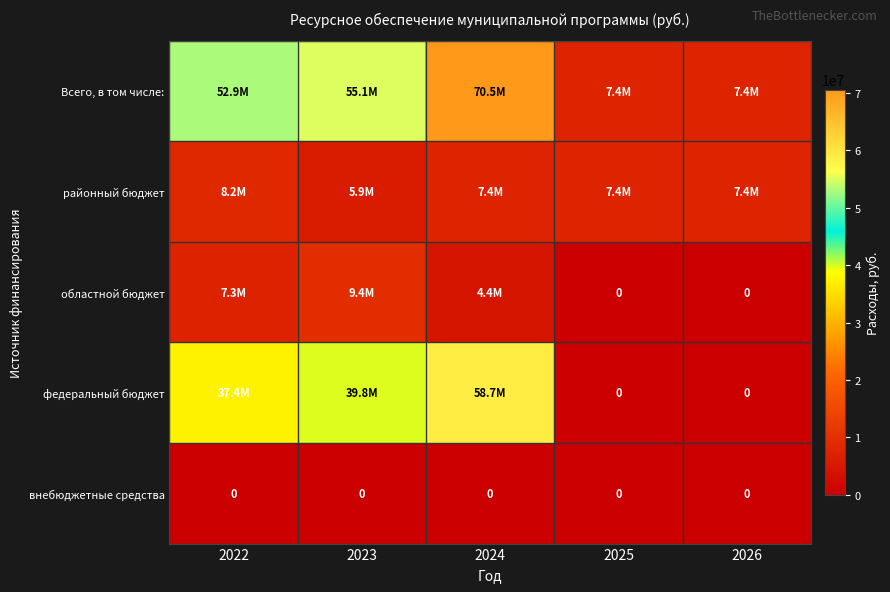

What is the maximum value for федеральный бюджет?

58733394.4